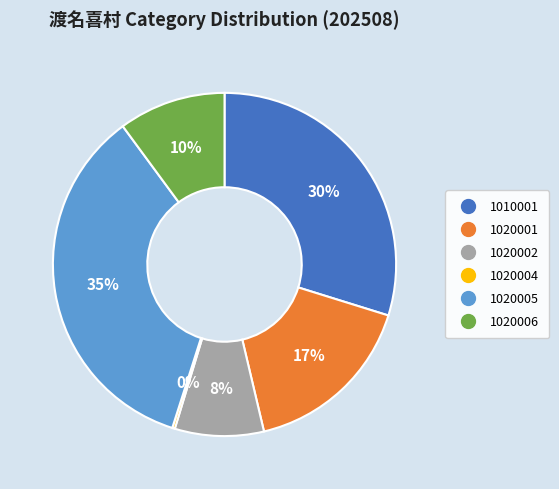

To the nearest percent, what is the difference between the largest and smallest slice percentages?

35%